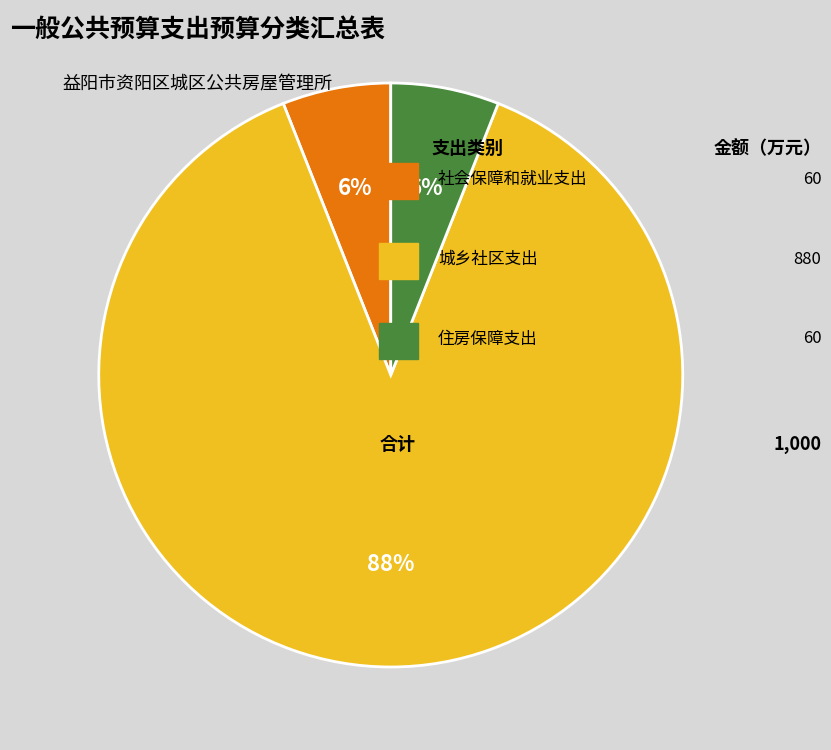

Is there any slice that represents more than half of the pie?

Yes